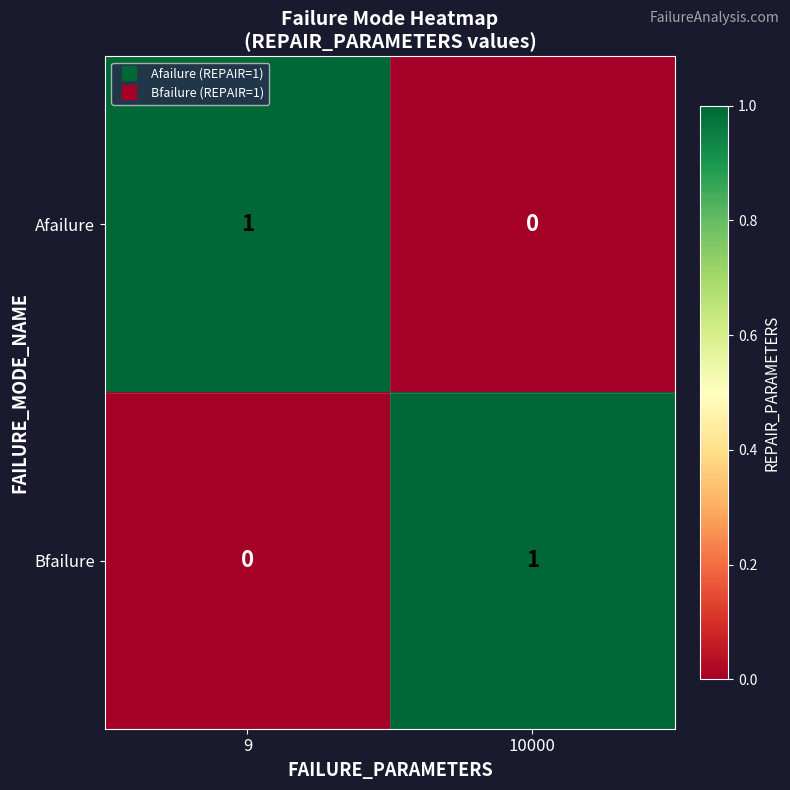

Reading left to right, list all the values displayed in this chart.

Afailure: 1	0
Bfailure: 0	1